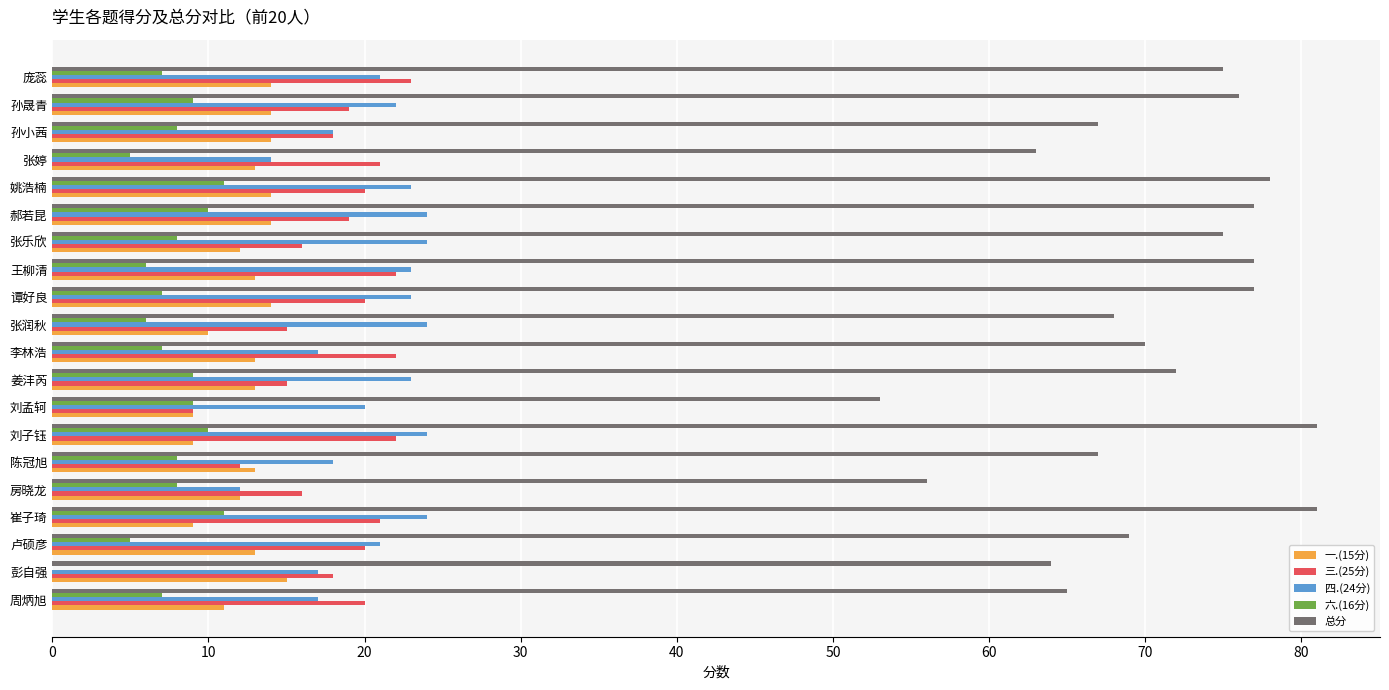

What is the sum of all 三.(25分) values?

368